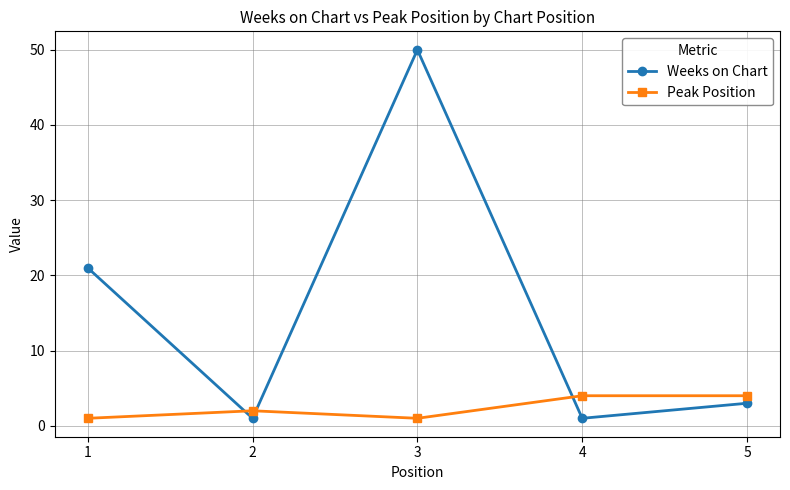

At how many categories does at least one series exceed 37?

1